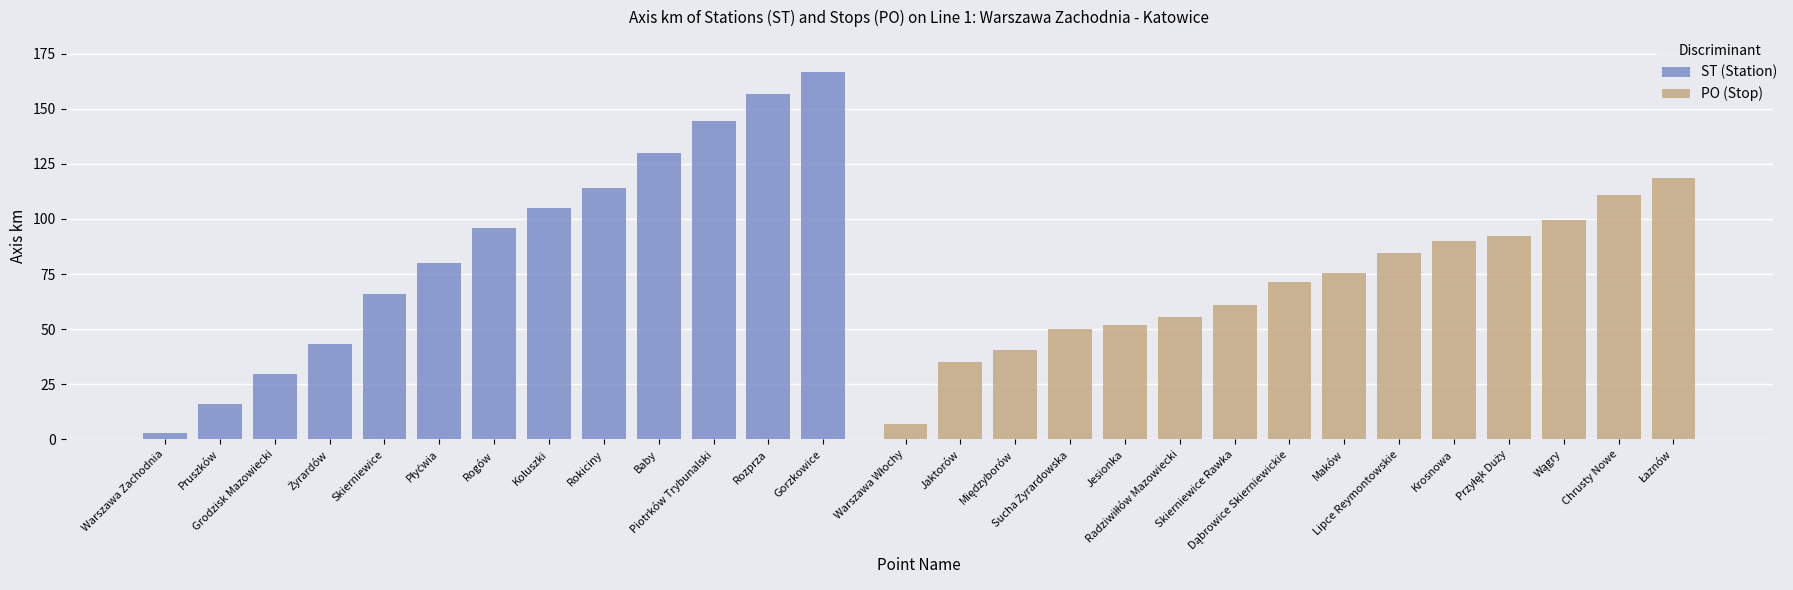

How many values in the ST (Station) series exceed 95?

7